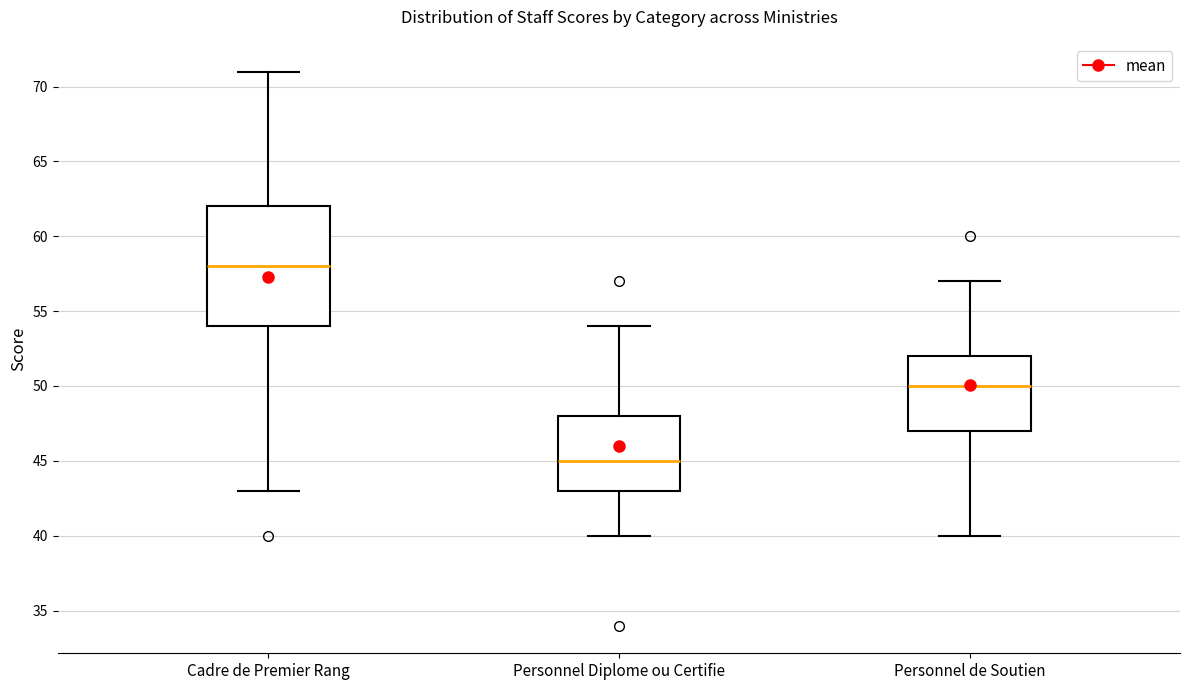

Reading left to right, read every box against the y-axis: the position of its median line, the range the box covers, and the ends of its whiskers. The values are not printed on the chart, so give them approximately, as read against the axis.

Cadre de Premier Rang: median 58, box 54 to 62, whiskers 43 to 71
Personnel Diplome ou Certifie: median 45, box 43 to 48, whiskers 40 to 54
Personnel de Soutien: median 50, box 47 to 52, whiskers 40 to 57